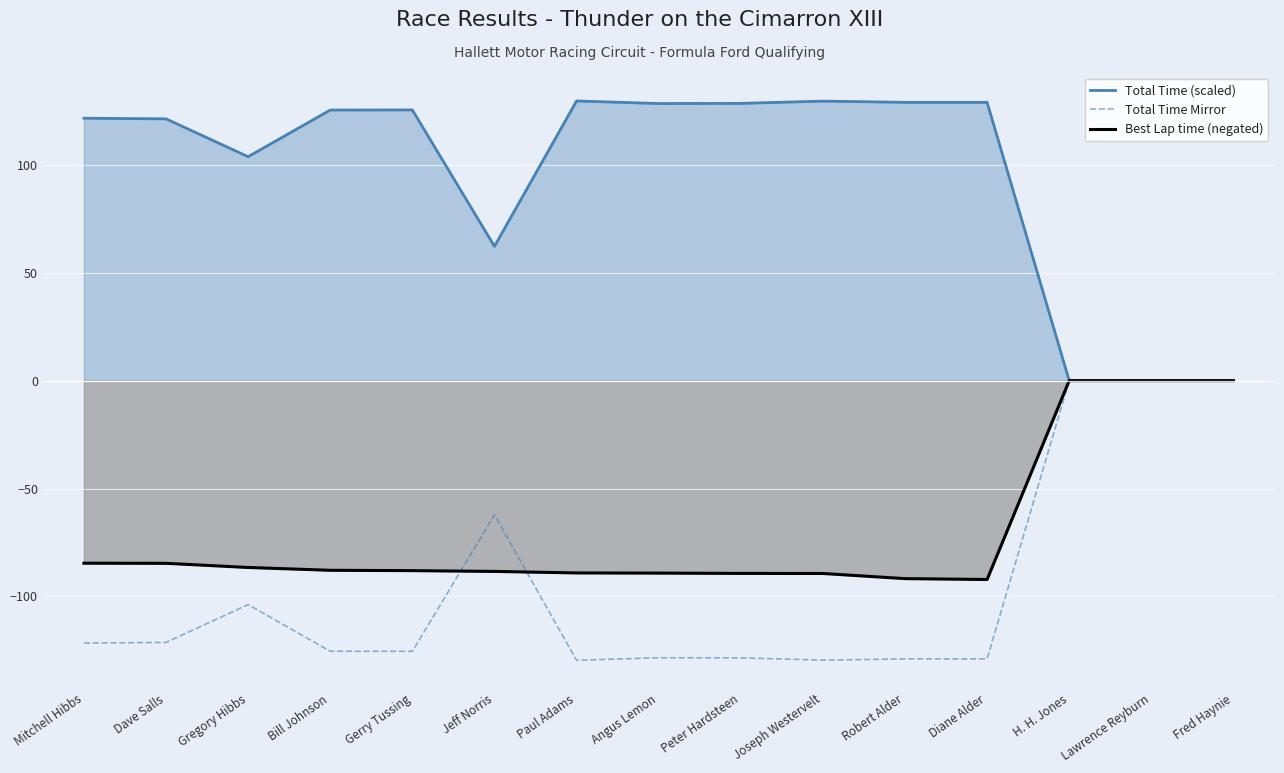

Rank the series by their maximum value, from lowest to highest.

Total Time Mirror, Best Lap time (negated), Total Time (scaled)